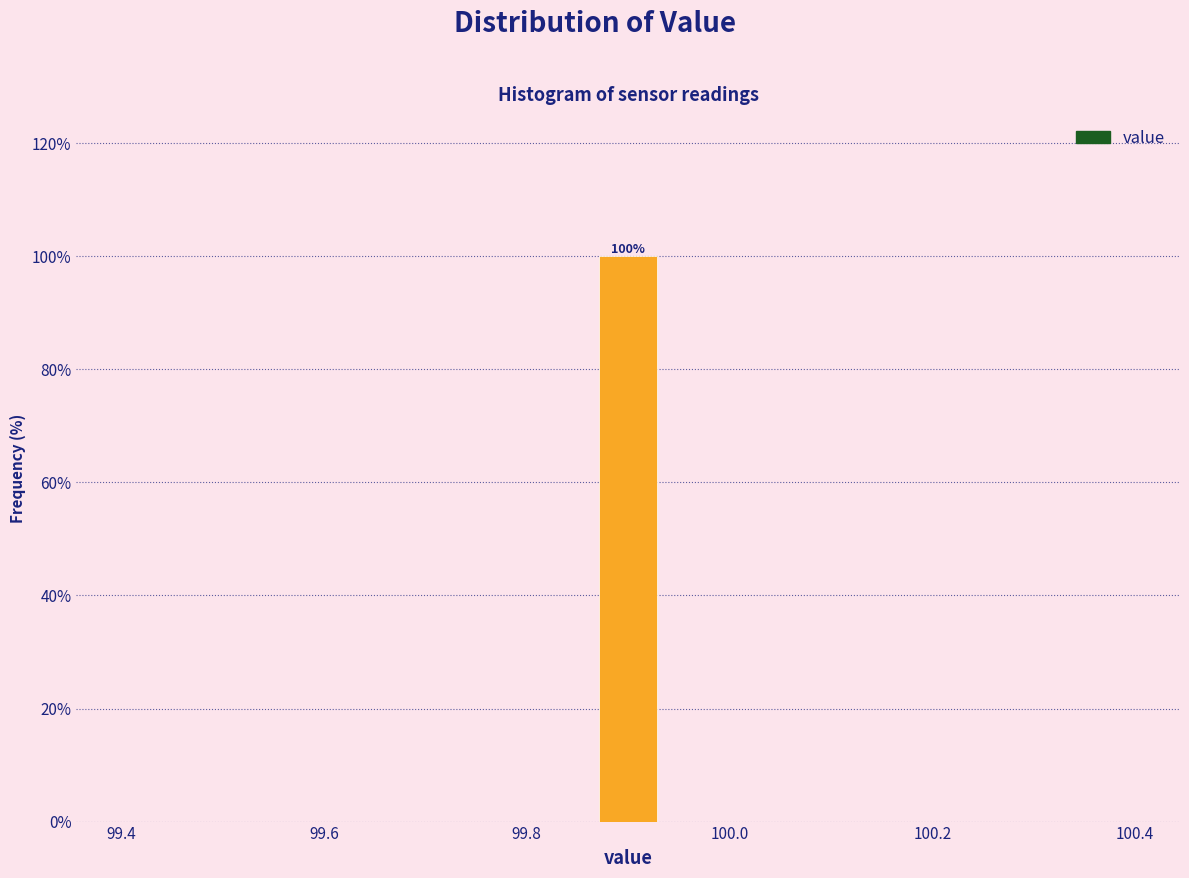

Read against the x-axis, roughly where is the centre of the tallest bar?

99.90